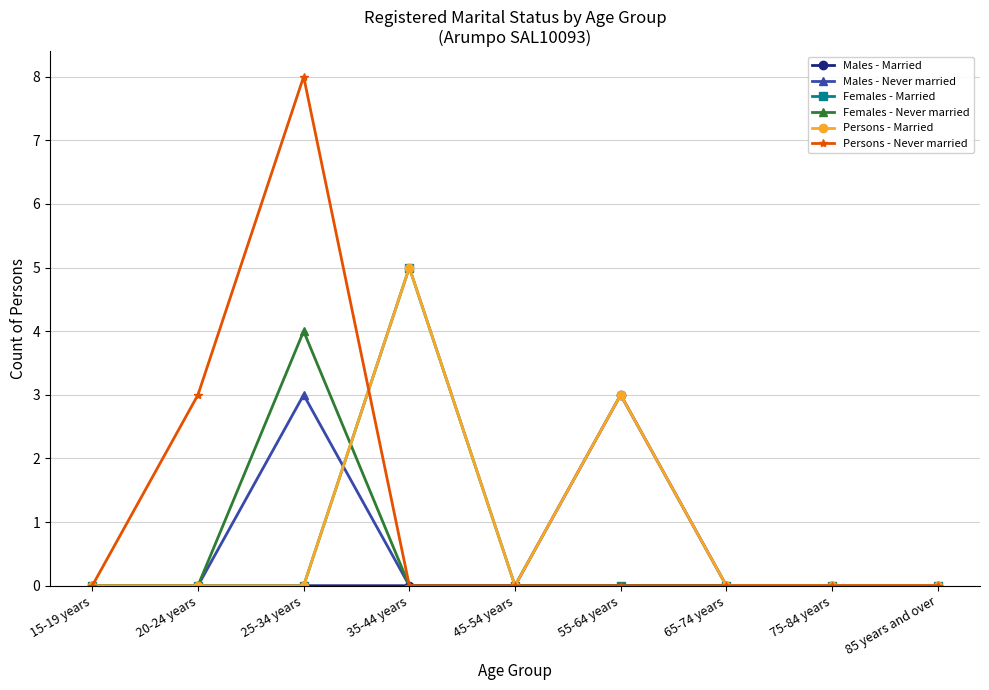

Which series has the largest range (max minus min)?

Persons - Never married